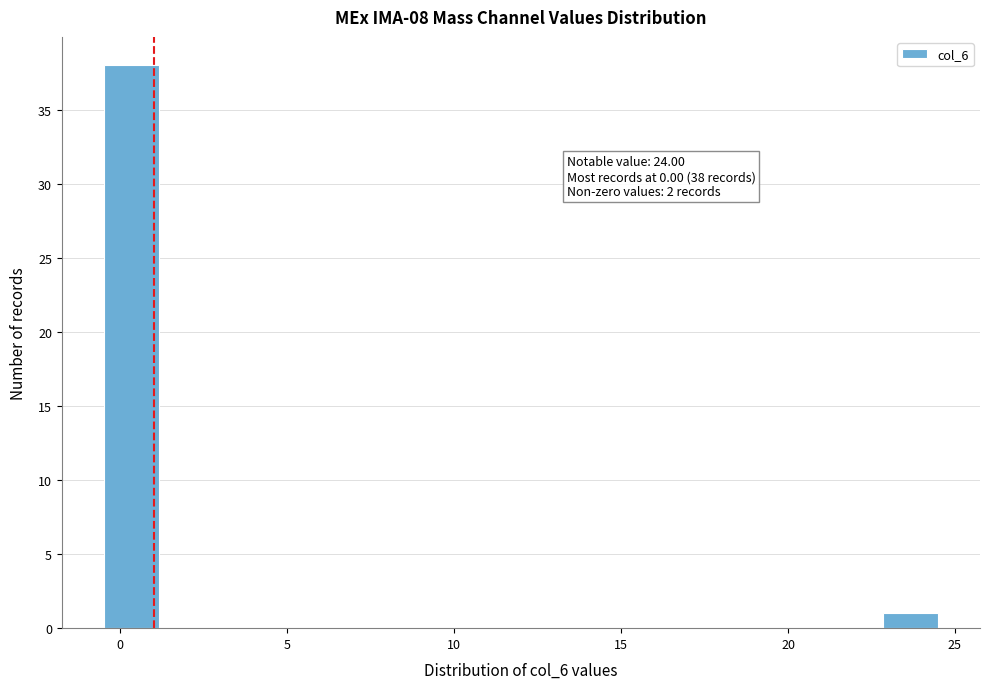

Read against the x-axis, roughly where is the centre of the tallest bar?

0.5